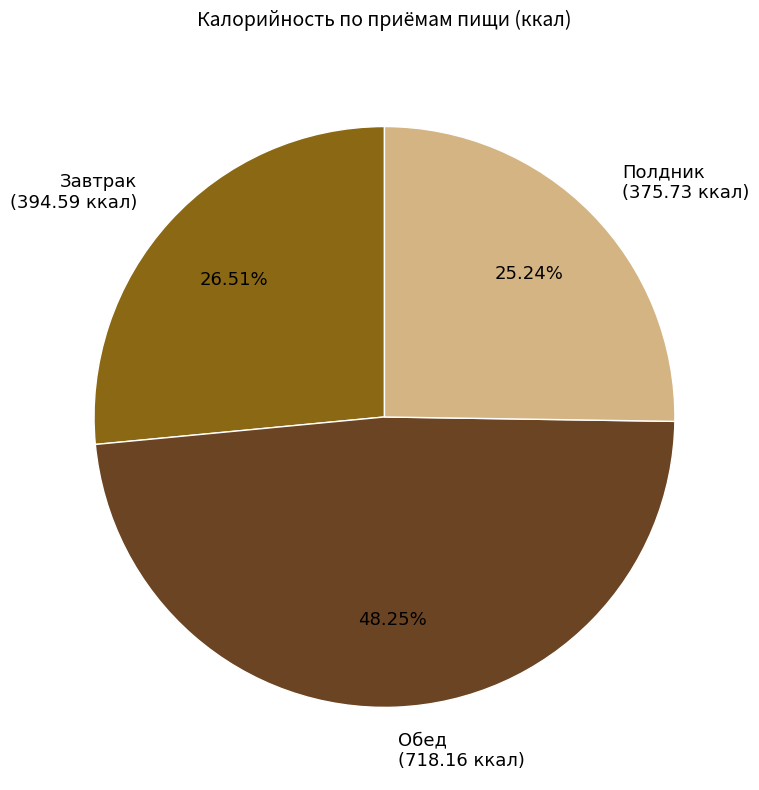

Approximately how many times larger is the value at Завтрак (394.59 ккал) compared to Полдник (375.73 ккал)?

1.1